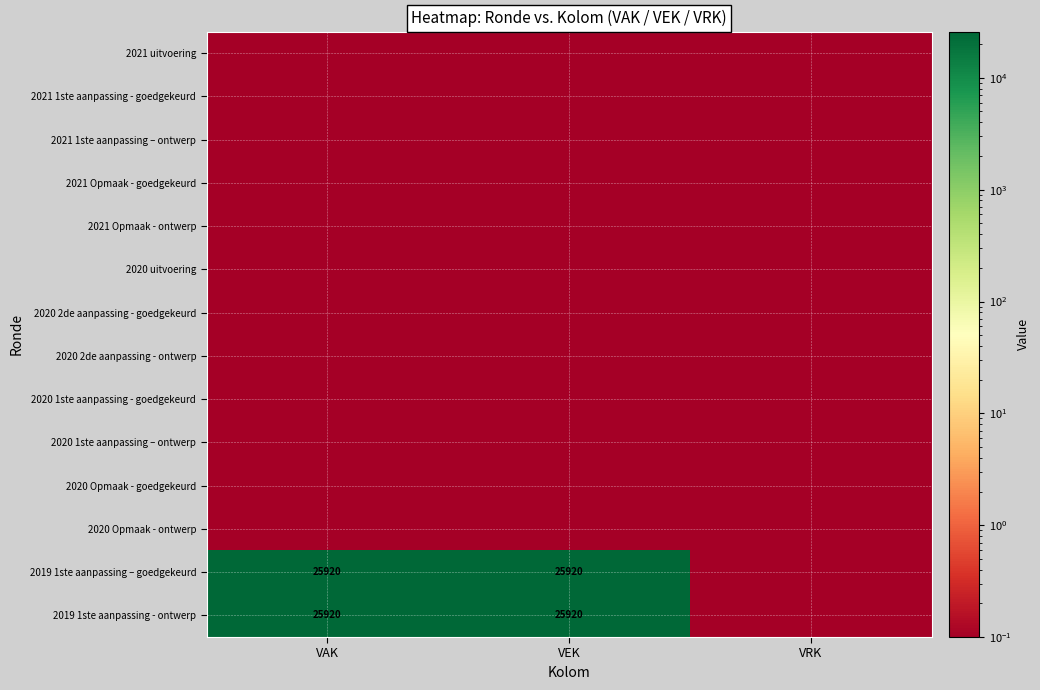

At which category does the chart reach its minimum across all series?

VAK